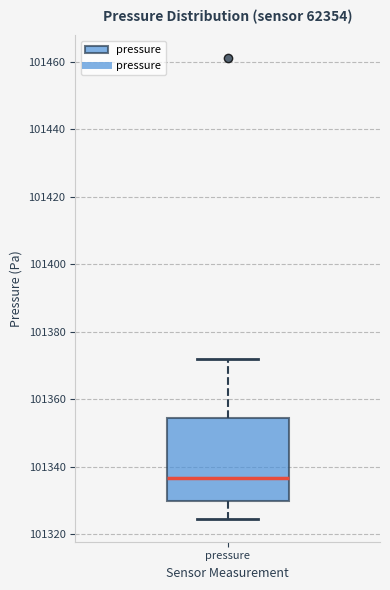

Where is the upper edge of the box for pressure on the y-axis? The values are not printed on the chart, so give them approximately, as read against the axis.

101354